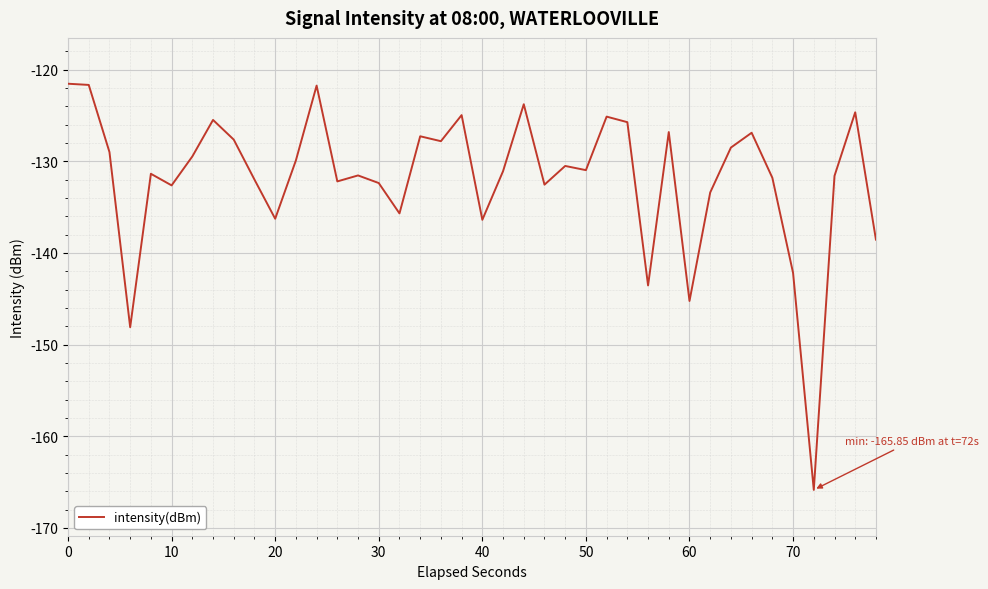

Count the number of categories in the chart.

40